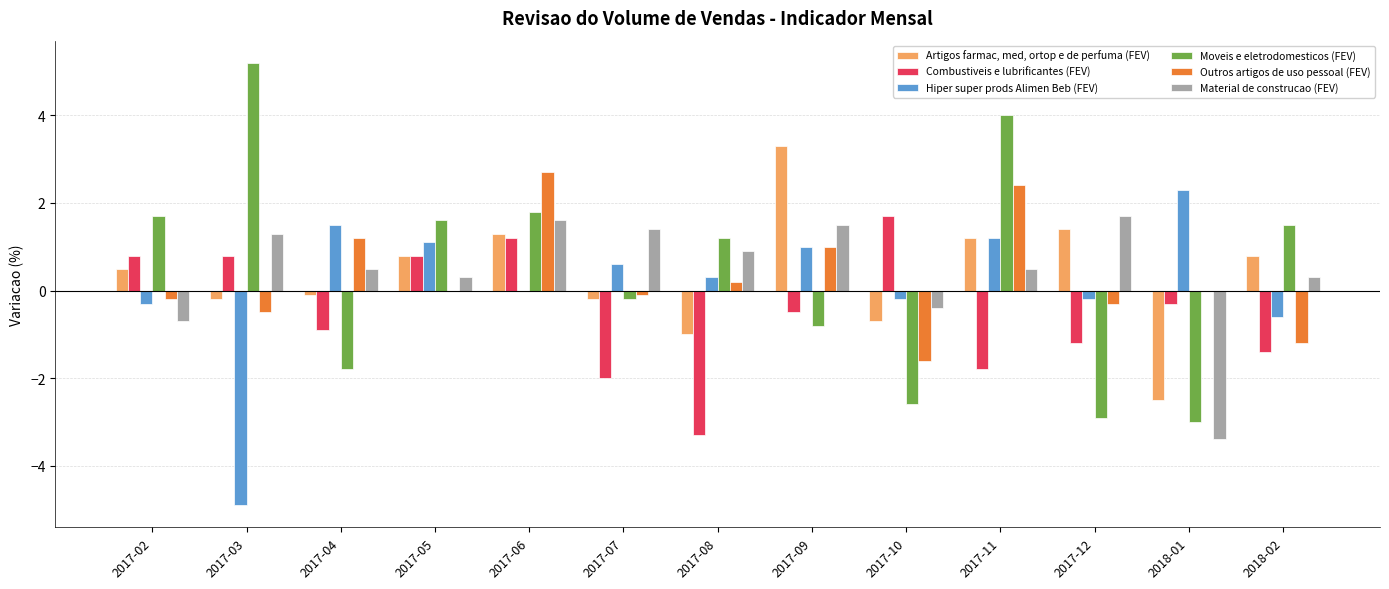

The Hiper super prods Alimen Beb (FEV) series shows 0.3 at 2017-08. True or false?

True